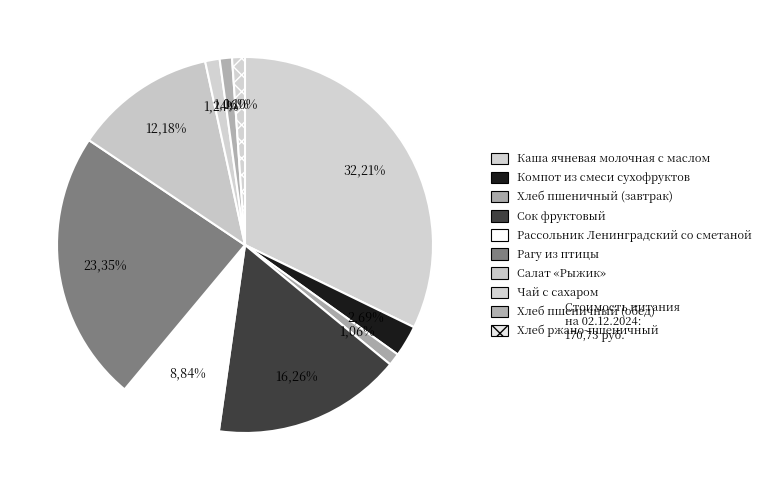

What is the change in value from Компот из смеси сухофруктов to Хлеб ржано-пшеничный (Булка Тавдинская)?

-2.7